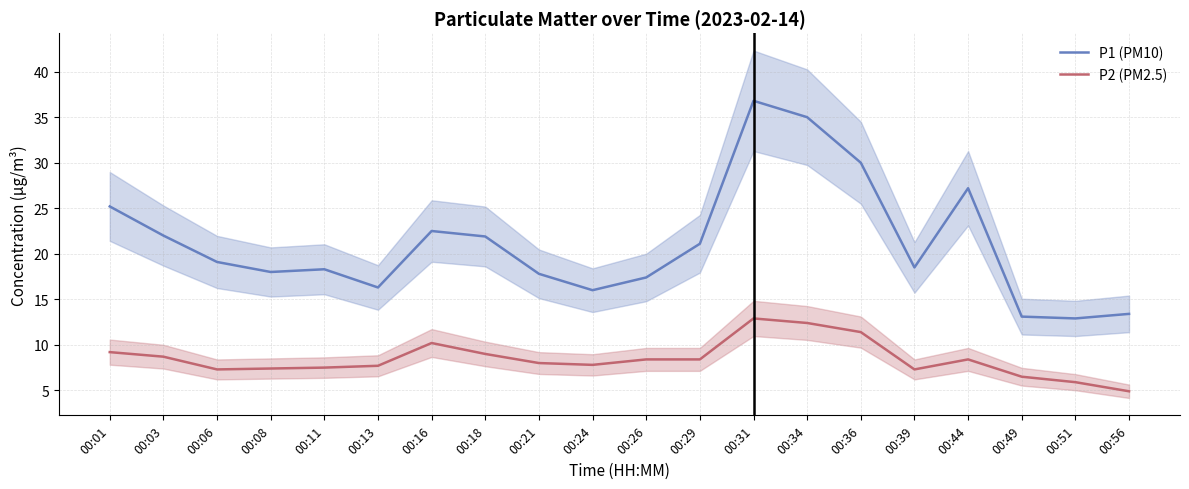

At which label does P1 (PM10) first exceed 19?

00:01